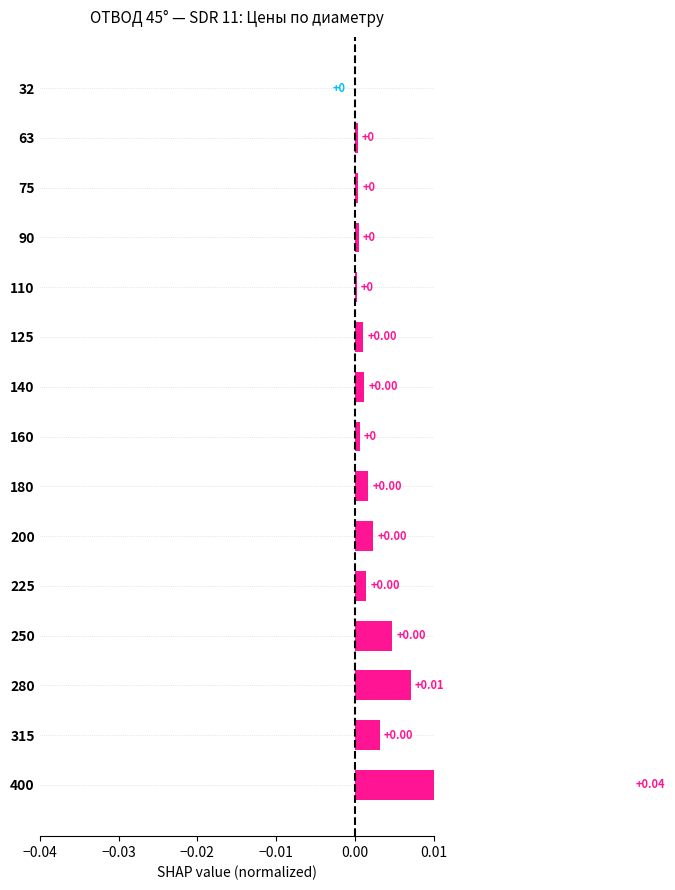

True or false: the data shows 0.0 at 110.

True